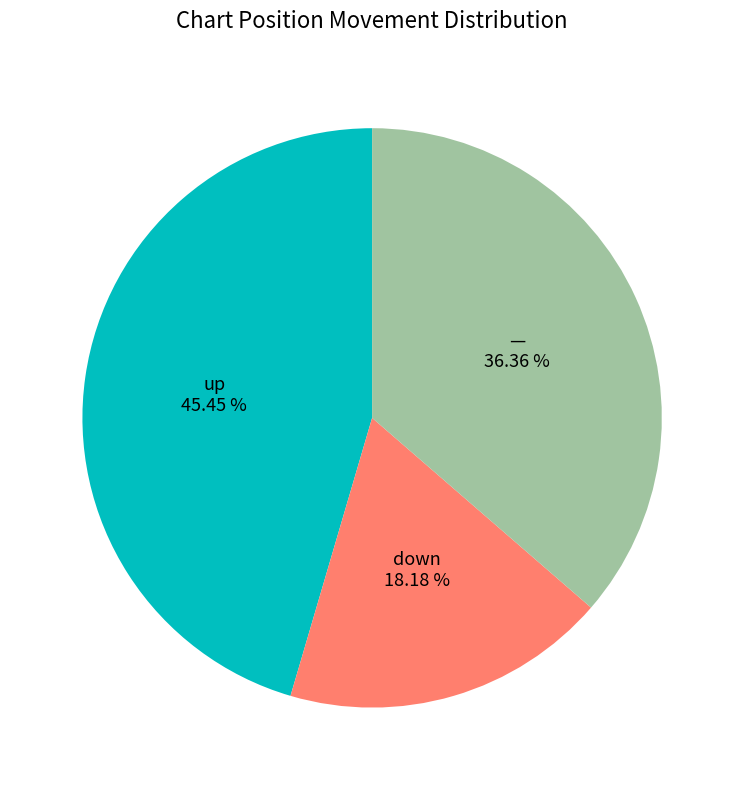

To the nearest percent, what is the difference between the largest and smallest slice percentages?

27%